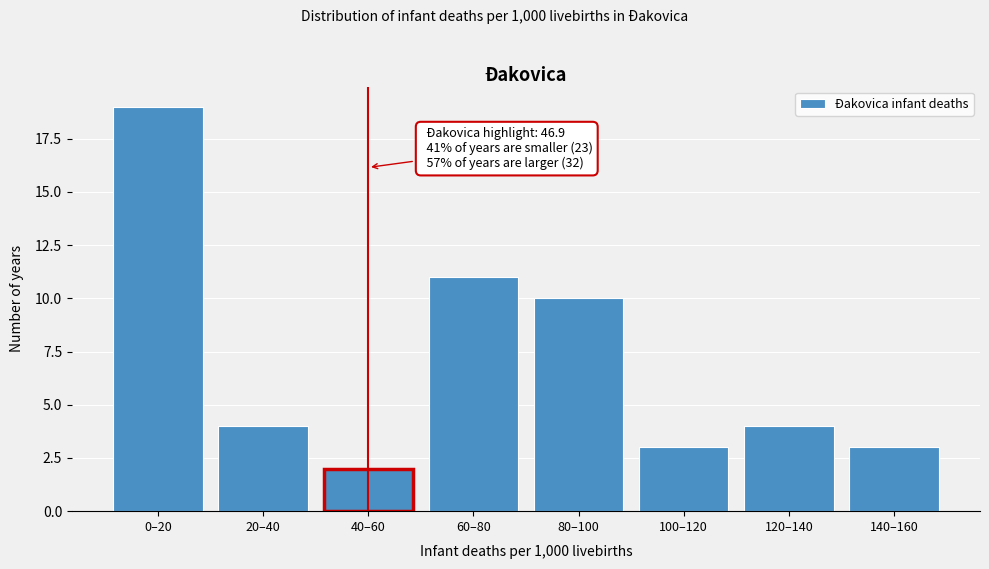

Reading left to right, what are all the values shown in this chart?

0–20=19	20–40=4	40–60=2	60–80=11	80–100=10	100–120=3	120–140=4	140–160=3